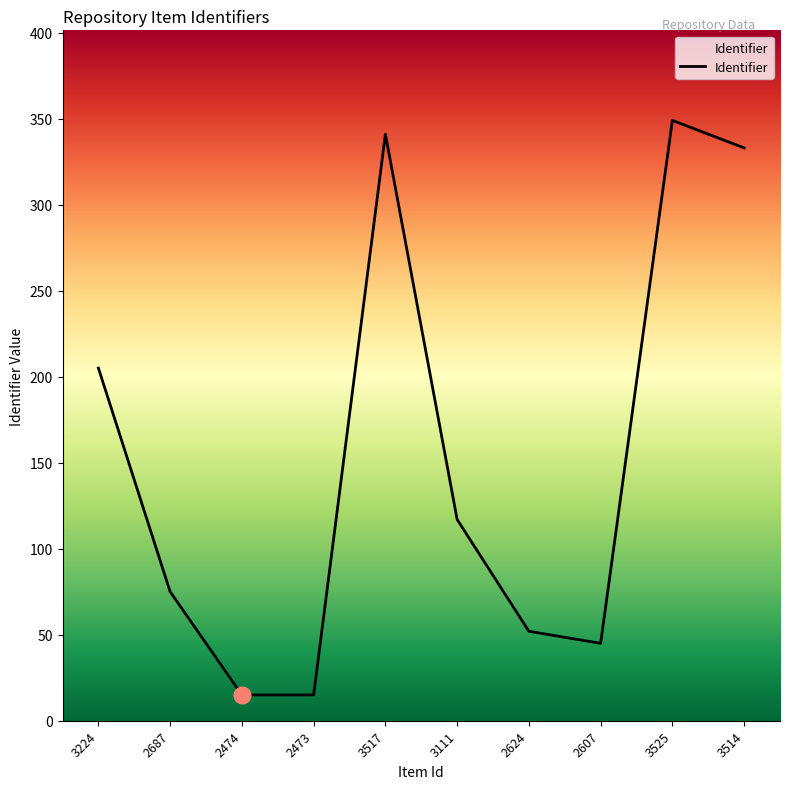

The chart shows a value of 52 at 2624. True or false?

True